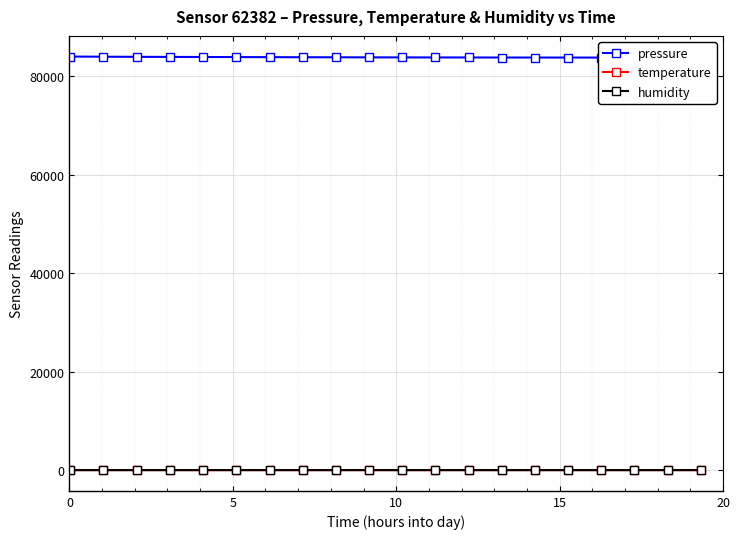

Where is humidity nearest to the value 22?

5